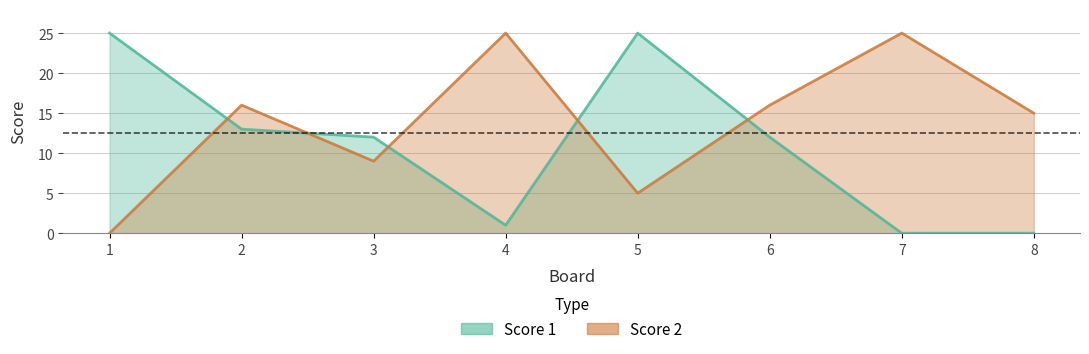

What is the value of the Score 1 point at the 6th from the left?

12